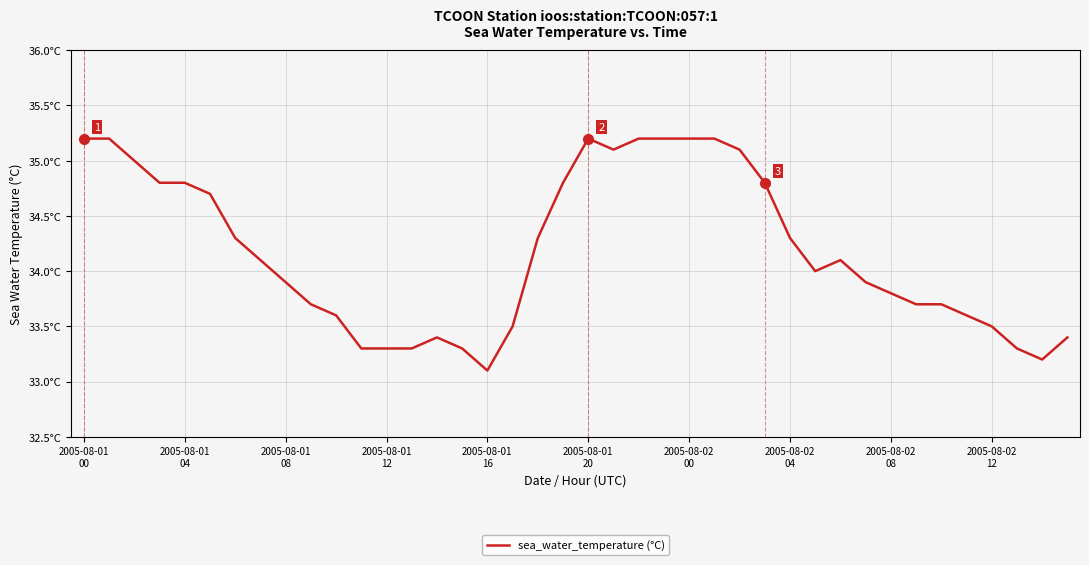

Is this an area chart (filled region under the line)?

No